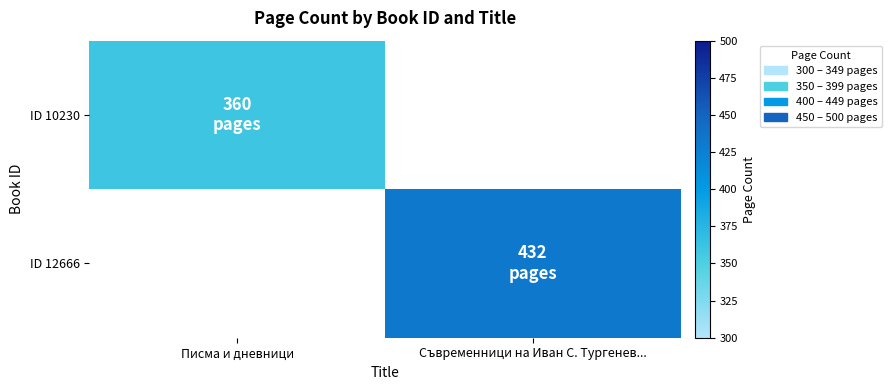

At which category does the chart reach its peak across all series?

Съвременници на Иван С. Тургенев...